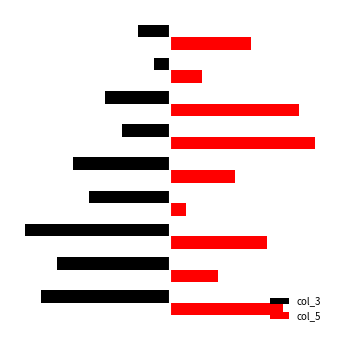

What are all the series names shown in the legend?

col_3, col_5